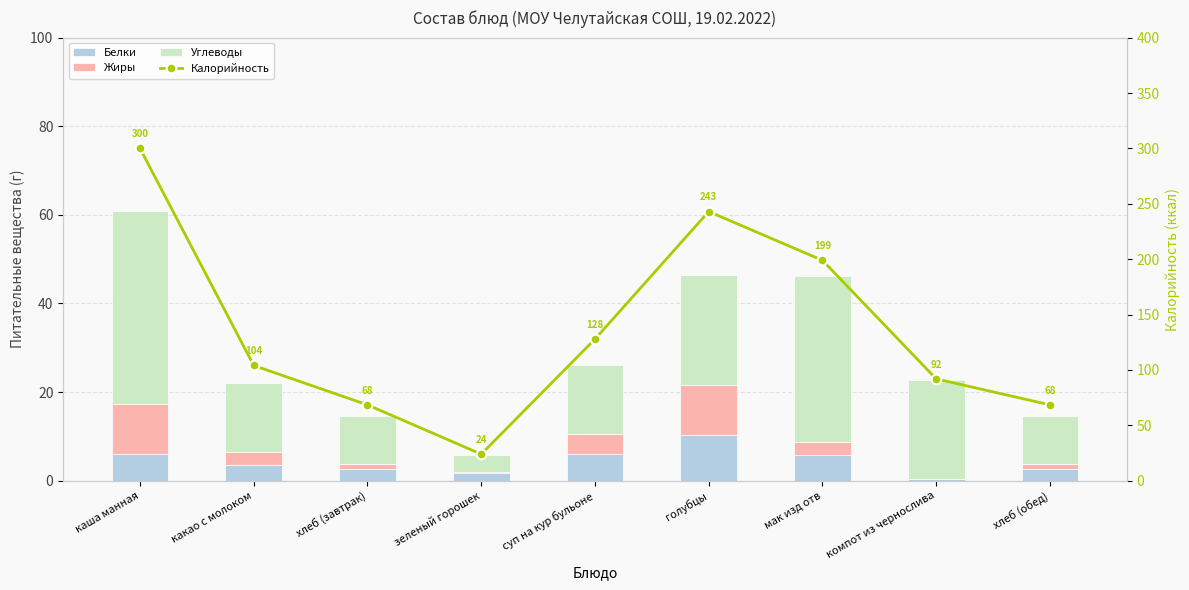

What is the difference between the maximum and second lowest values in the Белки series?

8.4